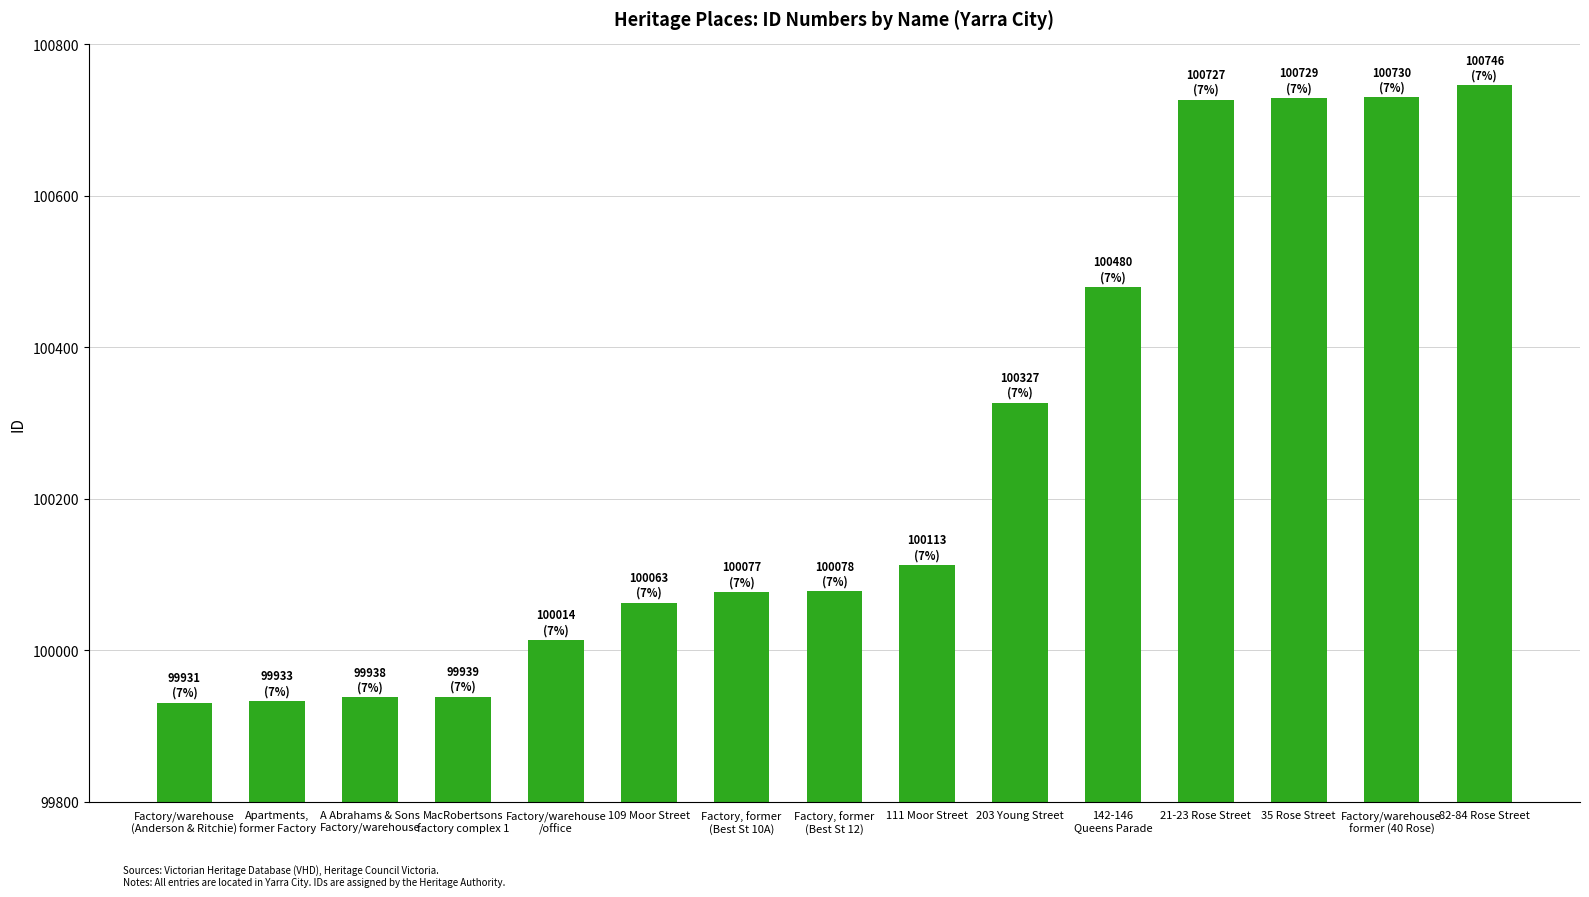

What is the minimum value shown in the chart?

99931